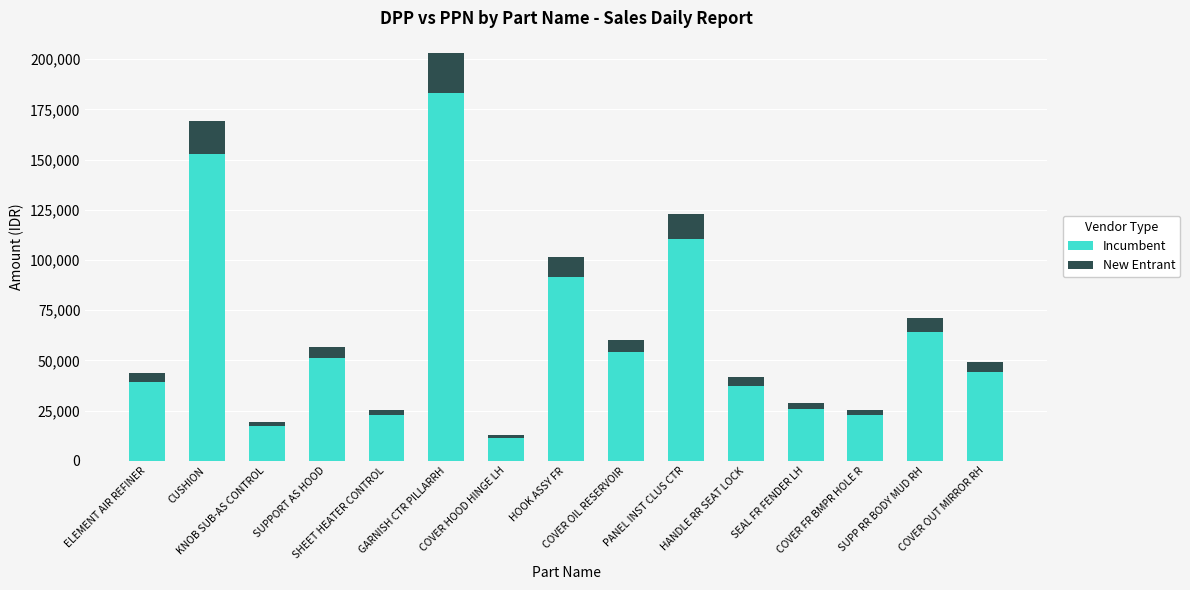

What is the minimum value for Incumbent?

11440.0